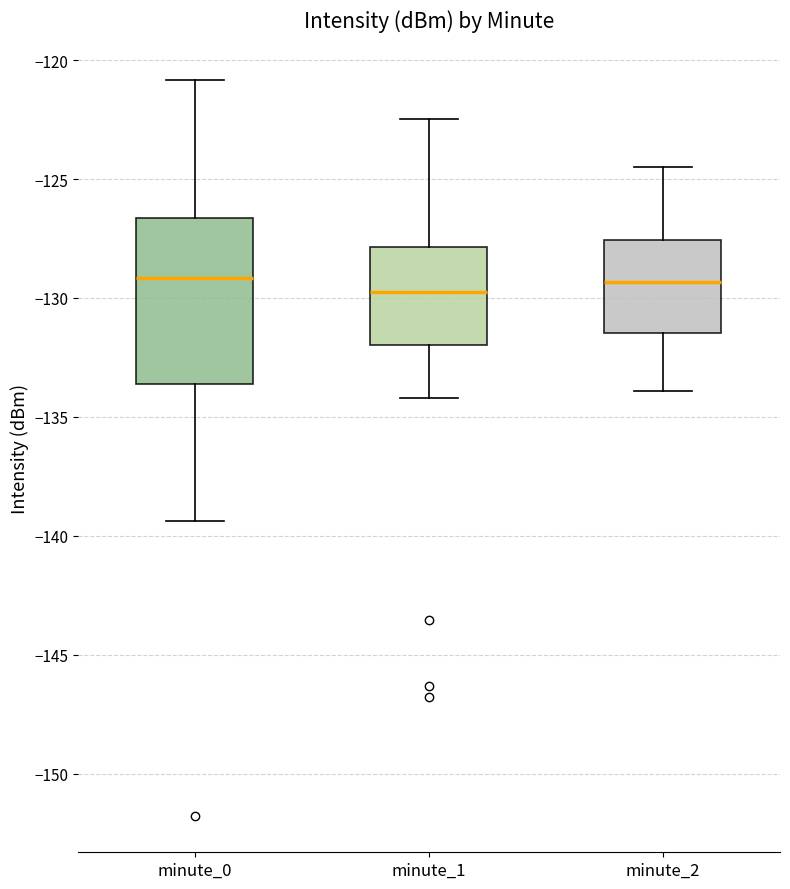

Comparing the boxes themselves (not the whiskers), which one is the tallest?

minute_0